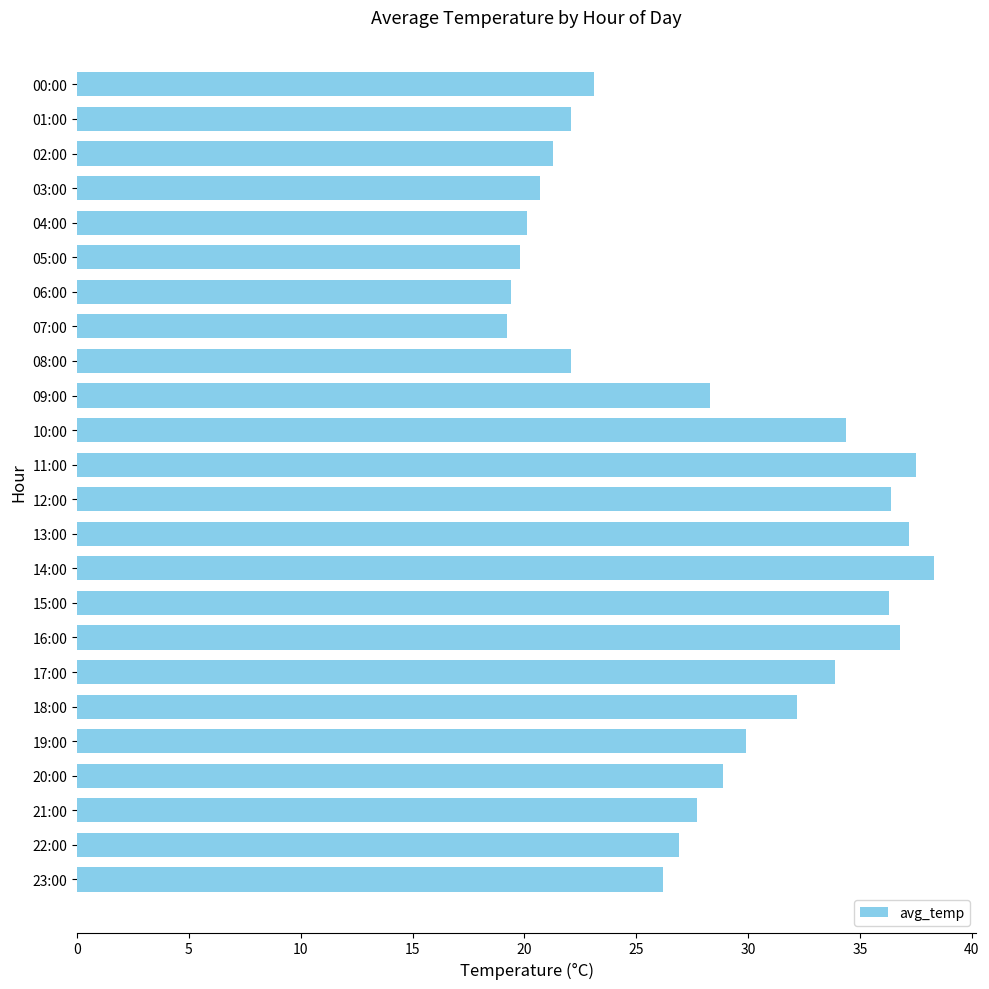

What is the minimum value shown in the chart?

19.2